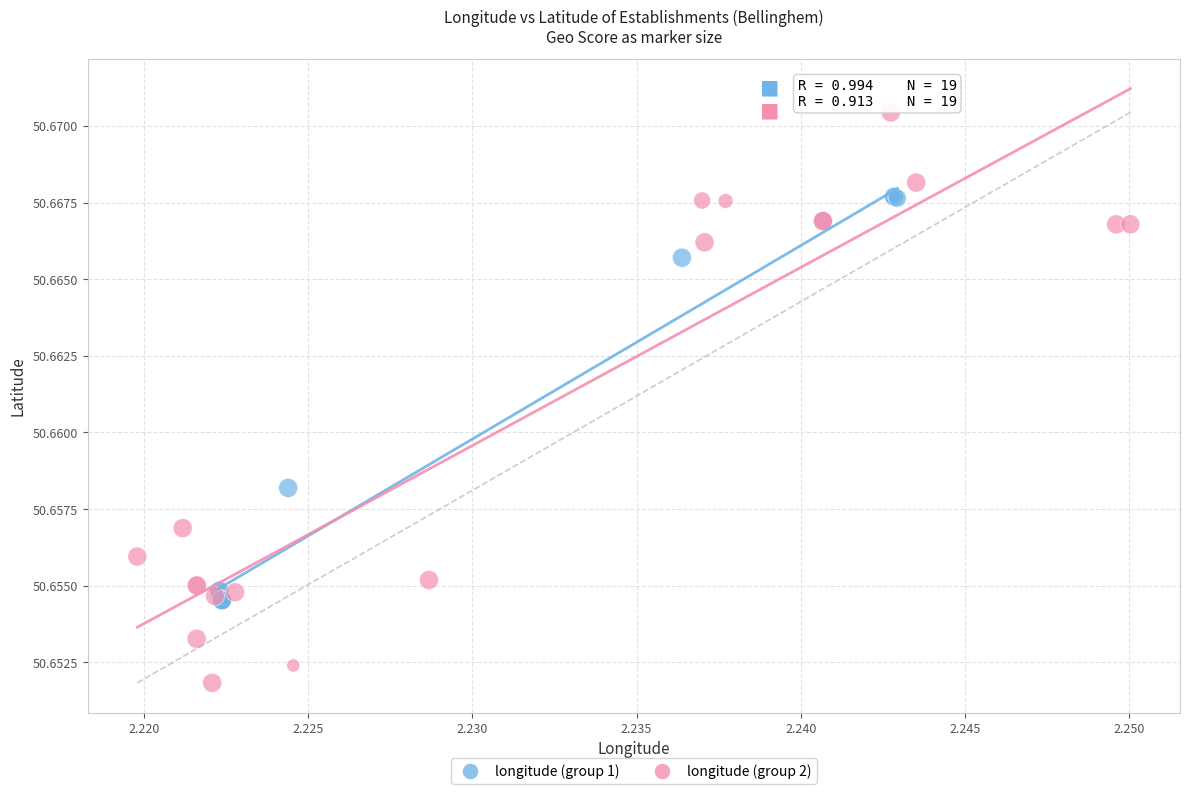

What are all the series names shown in the legend?

longitude (group 1), longitude (group 2)